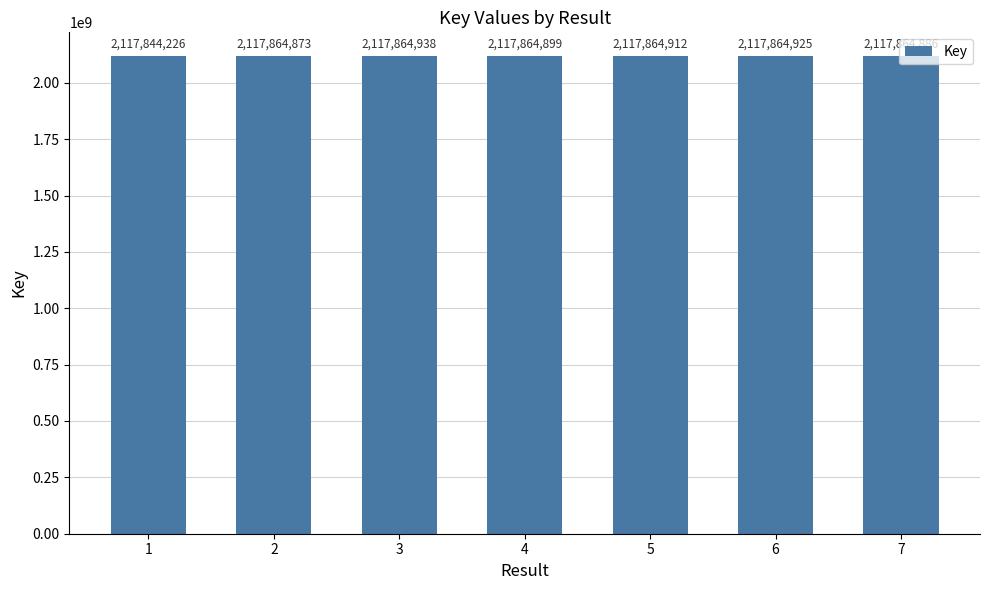

What is the ratio of the value at 1 to the value at 4?

1.0